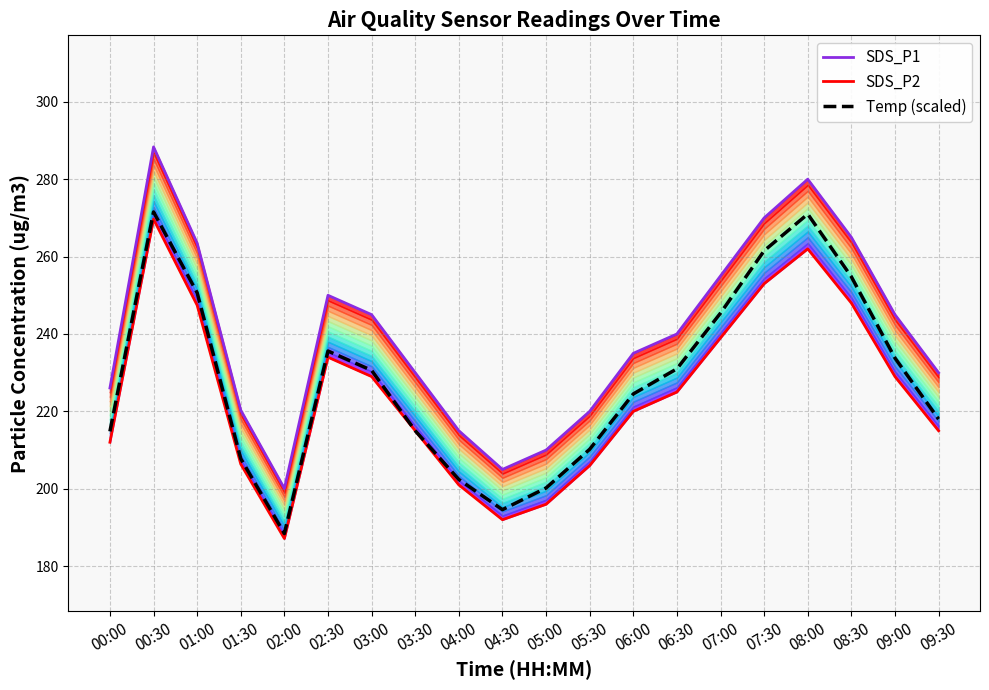

True or false: SDS_P1 has a value of 158.8 at 09:30.

False